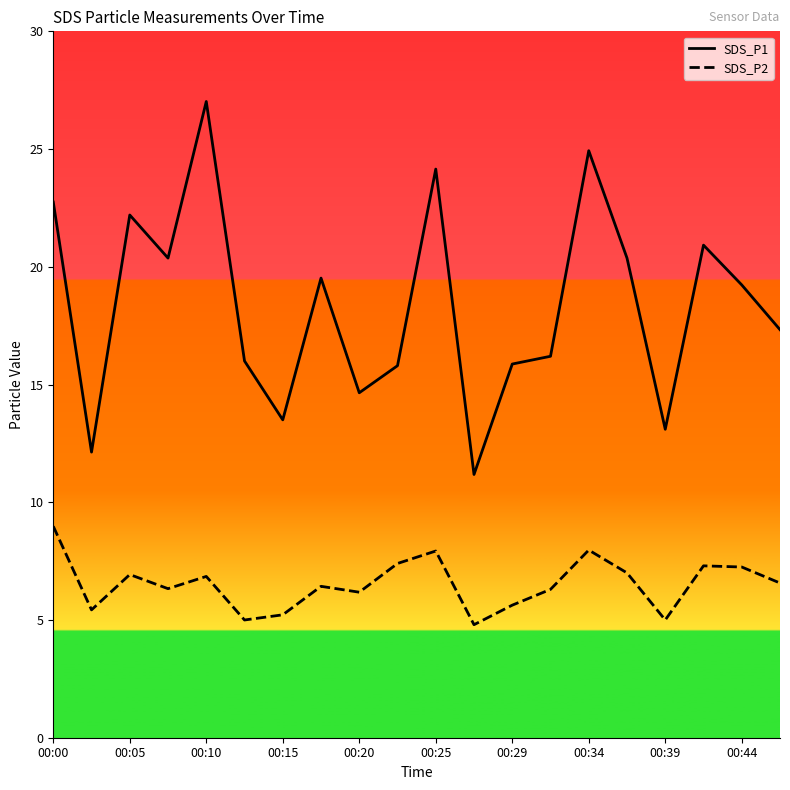

What is the difference between the second highest and second lowest values in the SDS_P1 series?

12.8